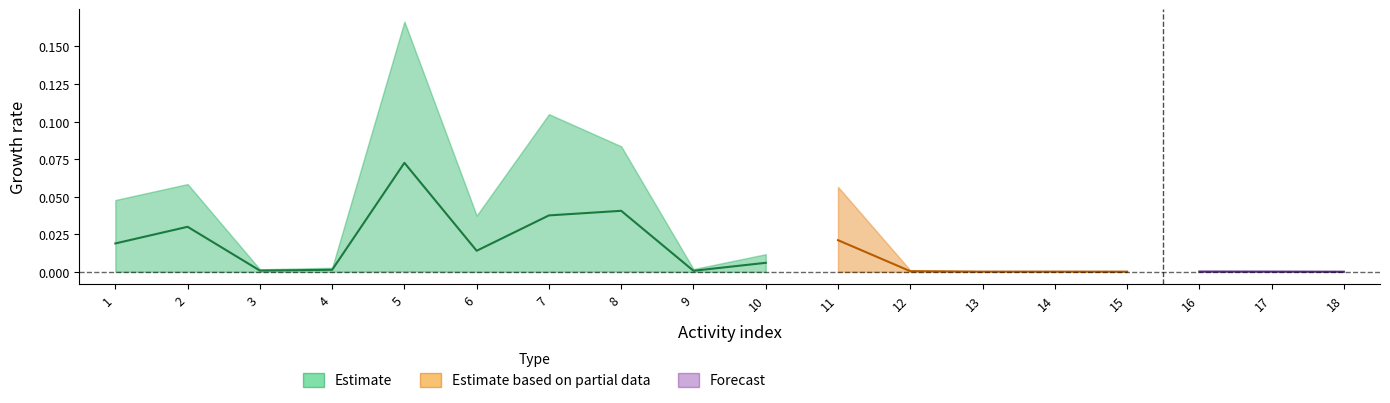

At which category does the data reach its first local peak?

2